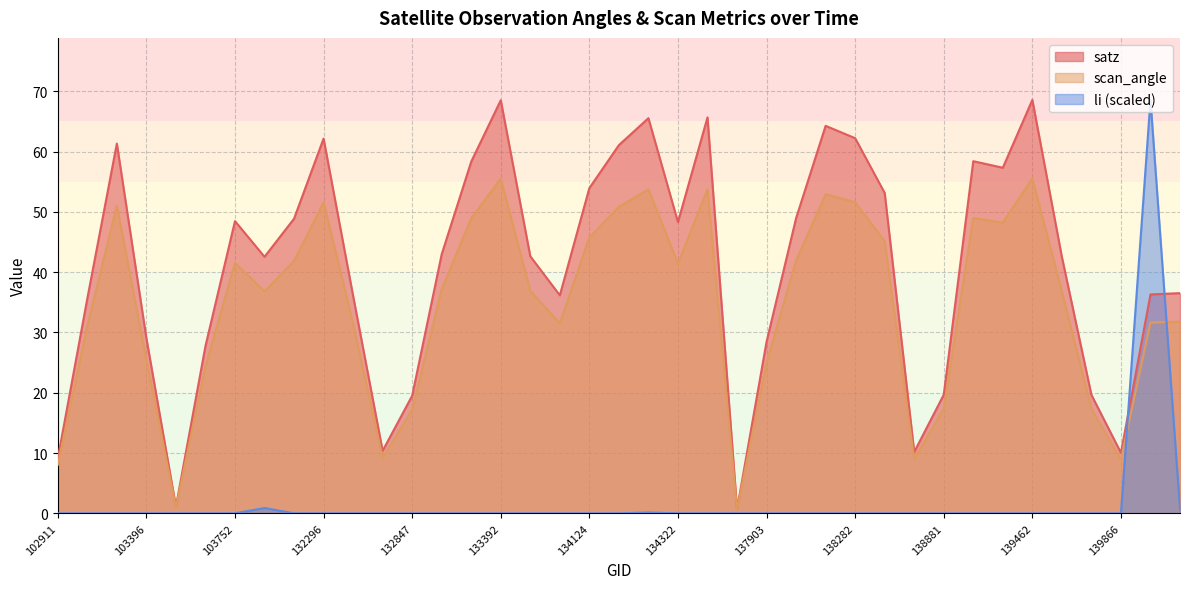

True or false: satz and scan_angle cross at least once.

False